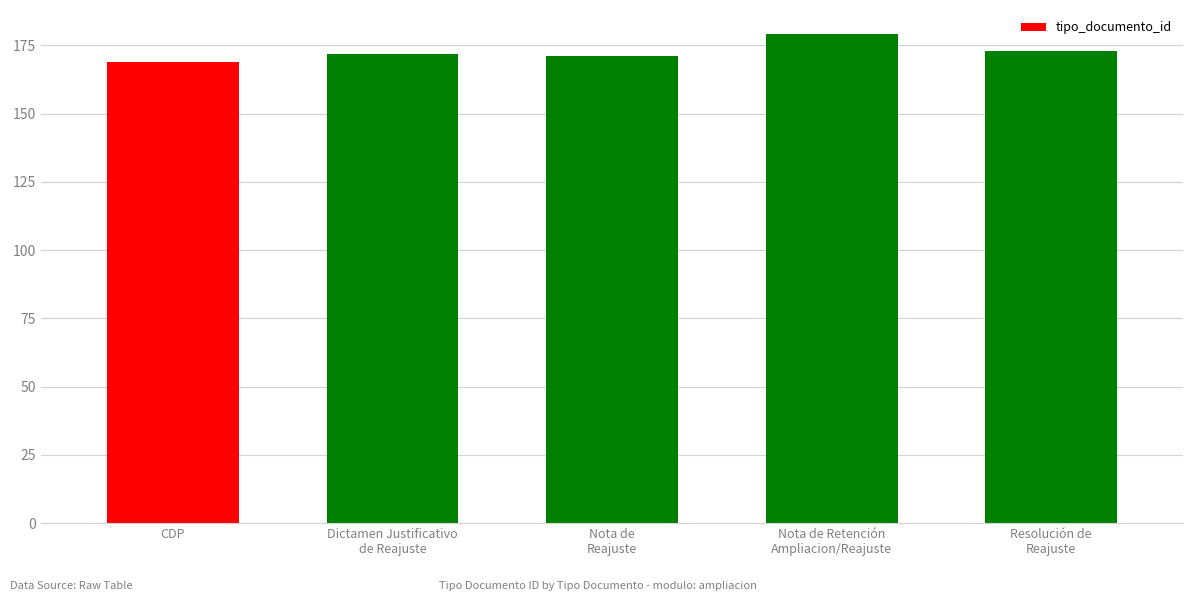

Does the chart contain stacked bars?

No